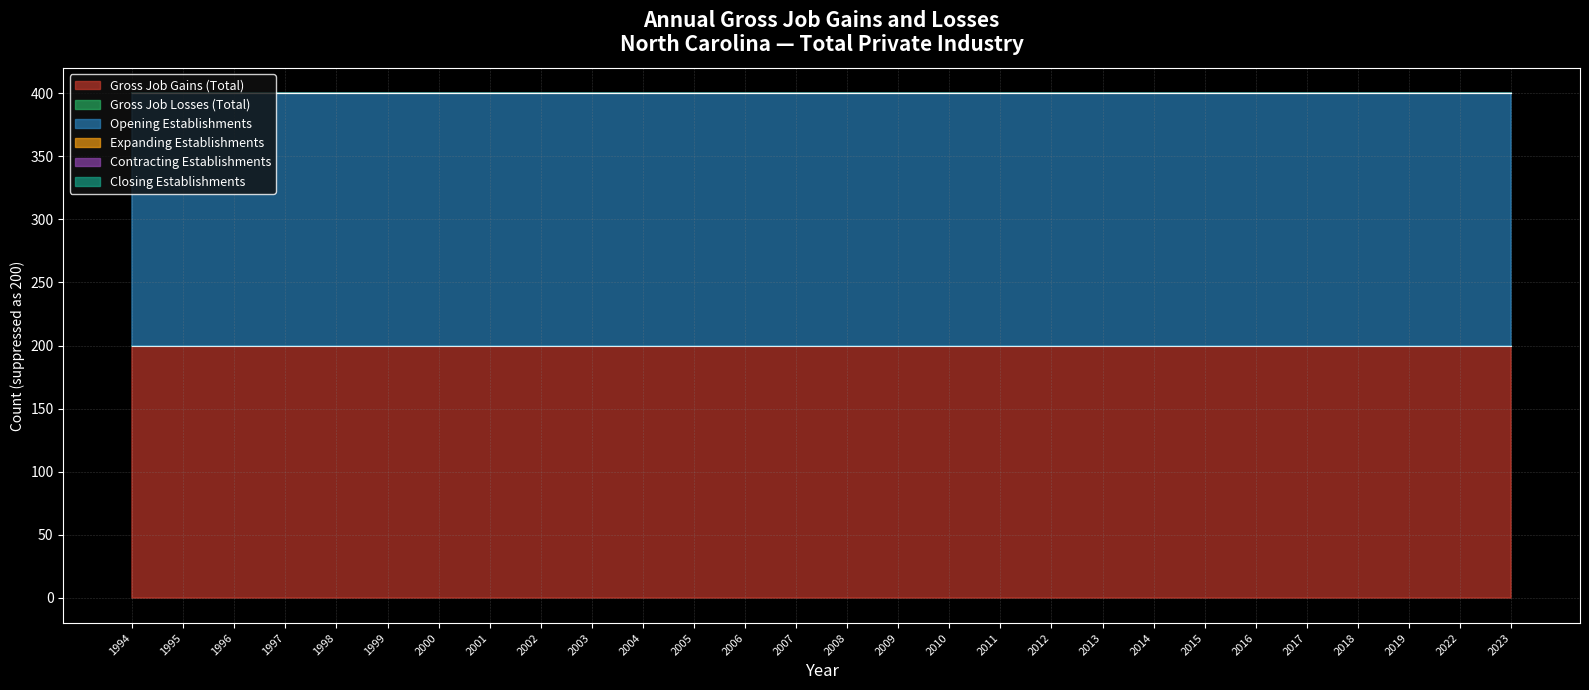

Reading left to right, extract all data points from this chart.

Gross Job Gains (Total): 200	200	200	200	200	200	200	200	200	200	200	200	200	200	200	200	200	200	200	200	200	200	200	200	200	200	200	200
Gross Job Losses (Total): 0	0	0	0	0	0	0	0	0	0	0	0	0	0	0	0	0	0	0	0	0	0	0	0	0	0	0	0
Opening Establishments: 200	200	200	200	200	200	200	200	200	200	200	200	200	200	200	200	200	200	200	200	200	200	200	200	200	200	200	200
Expanding Establishments: 0	0	0	0	0	0	0	0	0	0	0	0	0	0	0	0	0	0	0	0	0	0	0	0	0	0	0	0
Contracting Establishments: 0	0	0	0	0	0	0	0	0	0	0	0	0	0	0	0	0	0	0	0	0	0	0	0	0	0	0	0
Closing Establishments: 0	0	0	0	0	0	0	0	0	0	0	0	0	0	0	0	0	0	0	0	0	0	0	0	0	0	0	0